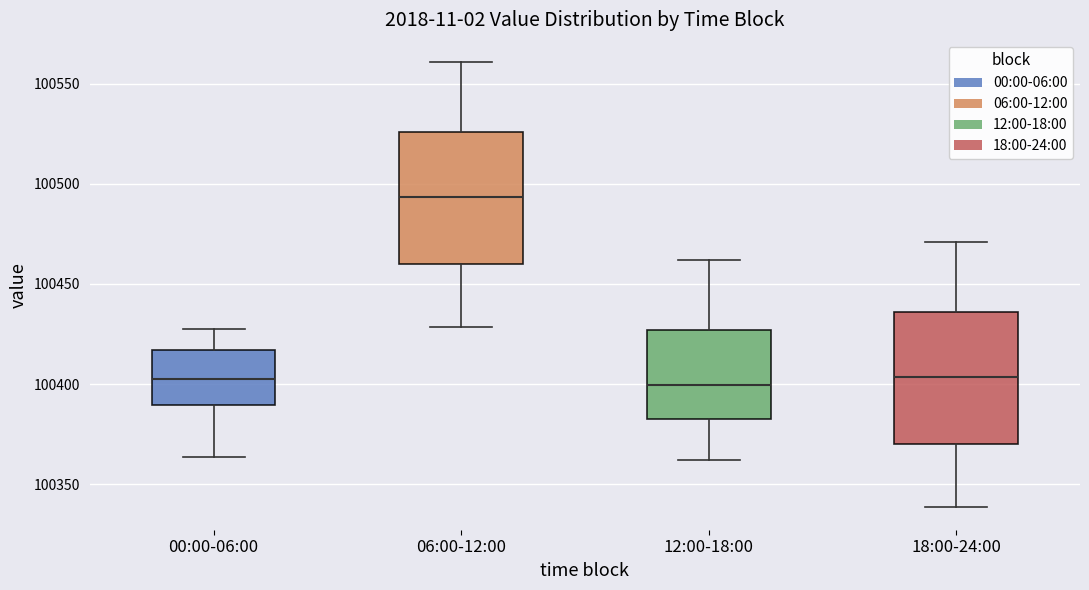

Reading left to right, transcribe this box plot: for each box, give where its median line is, the range the box spans, and where its two whiskers end, as read against the y-axis. The values are not printed on the chart, so give them approximately, as read against the axis.

00:00-06:00: median 100405, box 100390 to 100415, whiskers 100365 to 100425
06:00-12:00: median 100495, box 100460 to 100525, whiskers 100430 to 100560
12:00-18:00: median 100400, box 100385 to 100425, whiskers 100360 to 100460
18:00-24:00: median 100405, box 100370 to 100435, whiskers 100340 to 100470